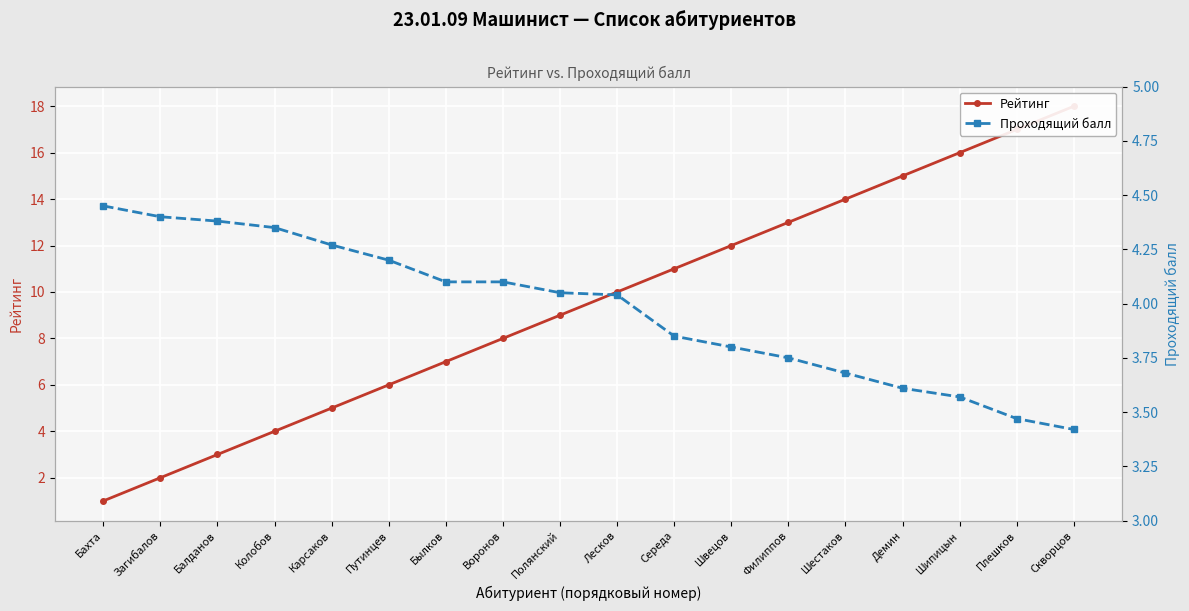

Which series ends up on top after the final intersection of Проходящий балл and Рейтинг?

Рейтинг